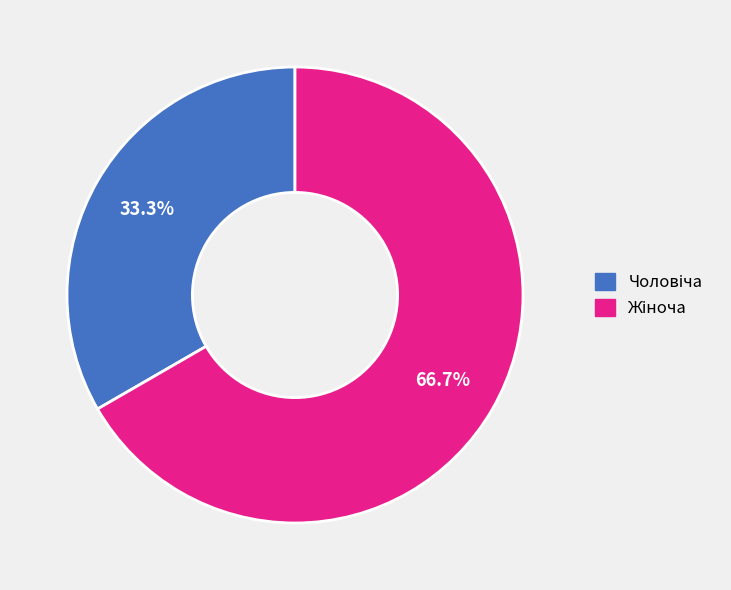

Is there a majority slice in this chart?

Yes